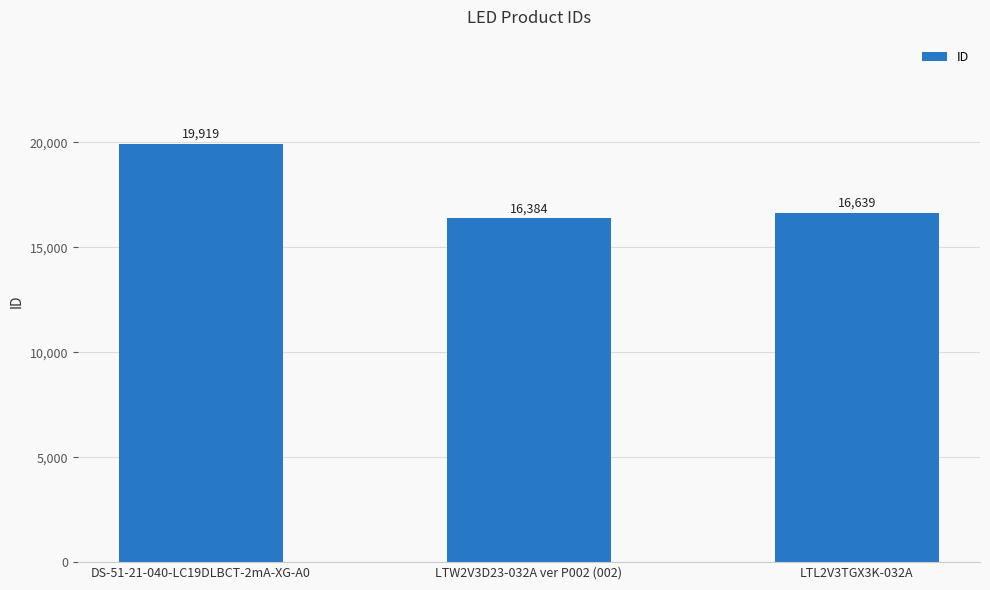

What is the minimum value shown in the chart?

16384